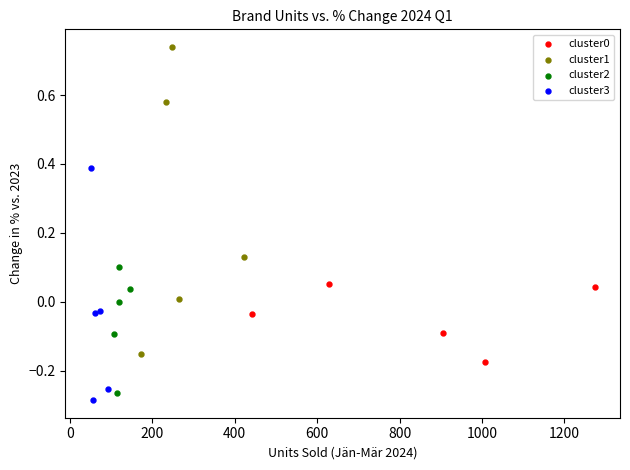

Which series contains the lowest Y value?

cluster3